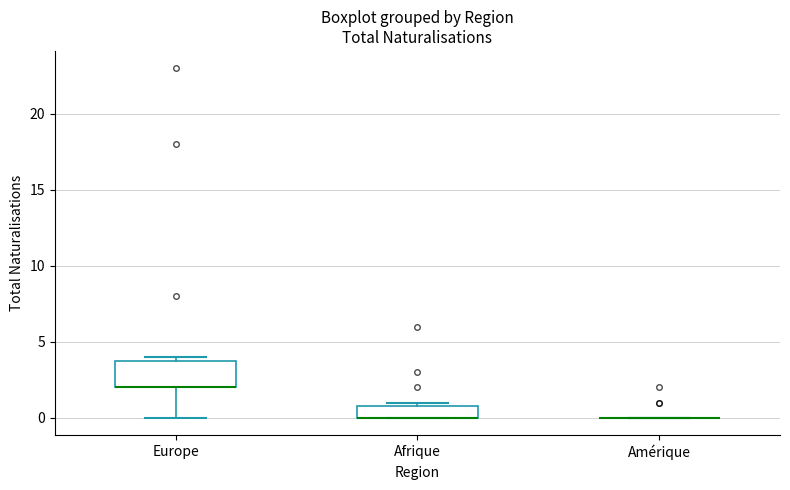

Reading left to right, transcribe this box plot: for each box, give where its median line is, the range the box spans, and where its two whiskers end, as read against the y-axis. The values are not printed on the chart, so give them approximately, as read against the axis.

Europe: median 2 (drawn on the box's lower edge), box 2 to 4, whiskers 0 to 4 (just above the box's upper edge)
Afrique: median 0 (drawn on the box's lower edge), box 0 to 1, whiskers 0 to 1 (just above the box's upper edge)
Amérique: box collapsed to a line at 0, whiskers 0 to 0